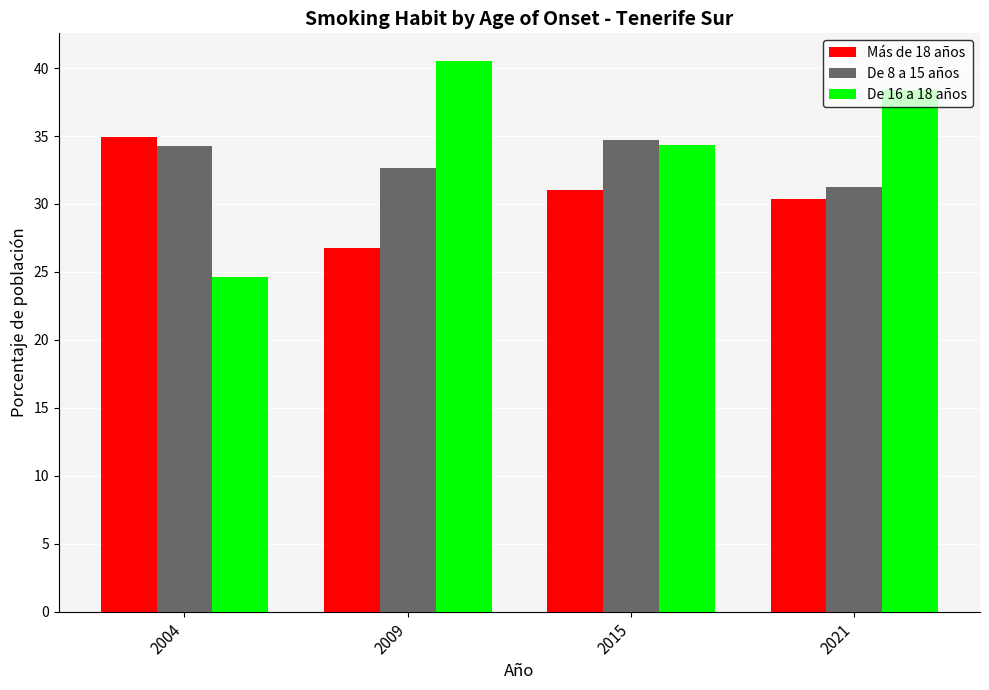

How many bars are there in total?

12